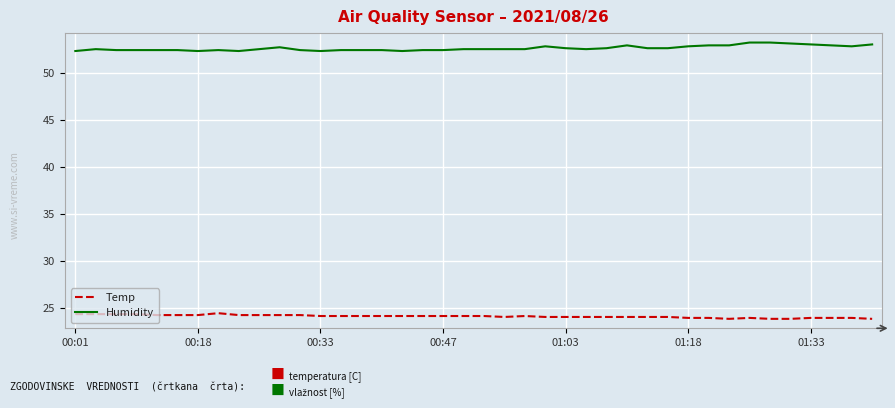

True or false: Humidity and Temp cross at least once.

False